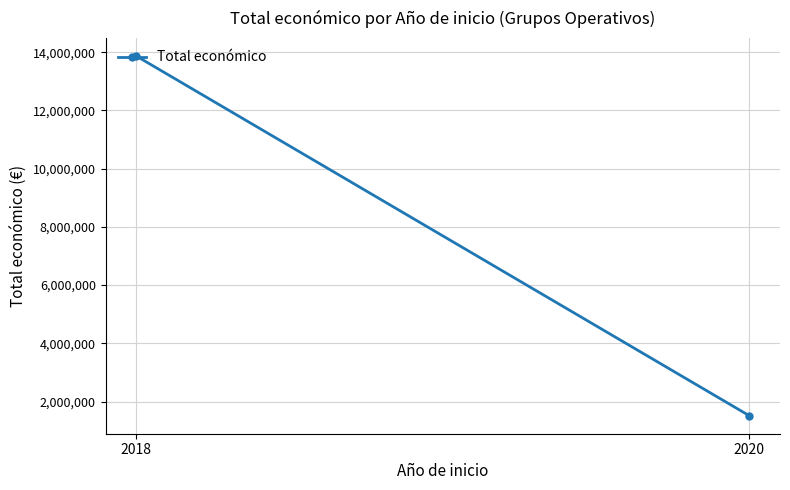

How many lines are shown in the chart?

1